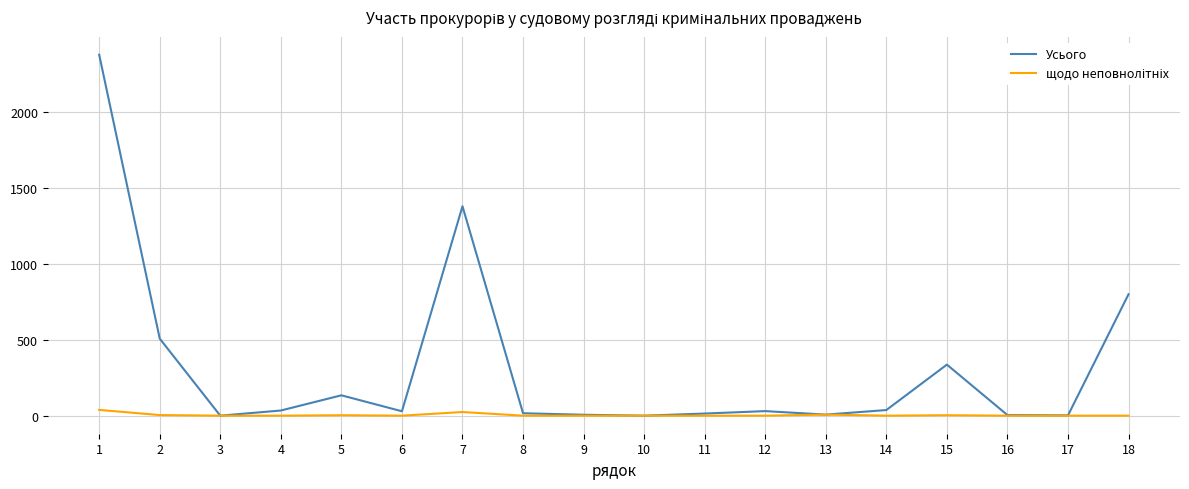

Count the number of data series in this chart.

2